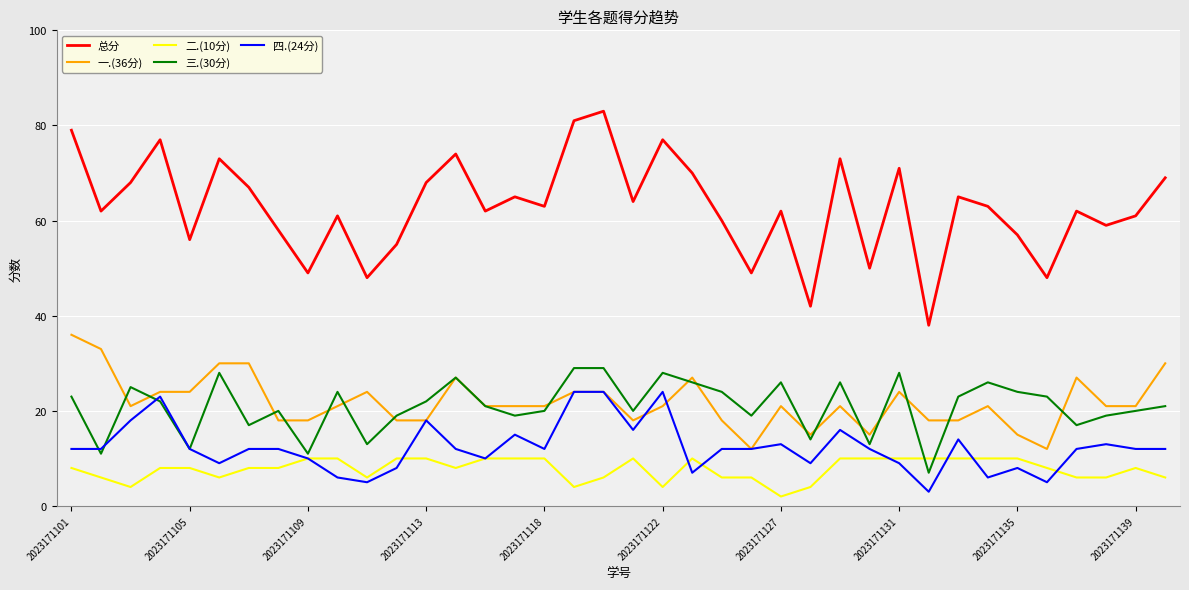

Count the number of data series in this chart.

5